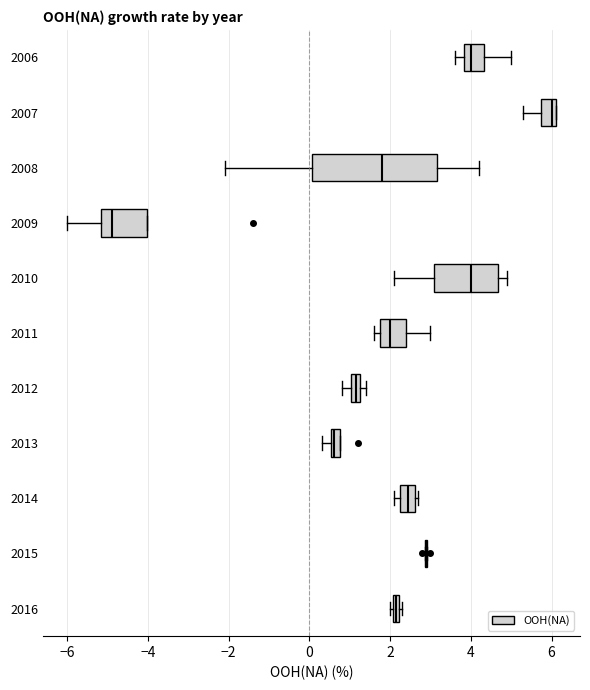

Comparing the boxes themselves (not the whiskers), which one is the widest?

2008